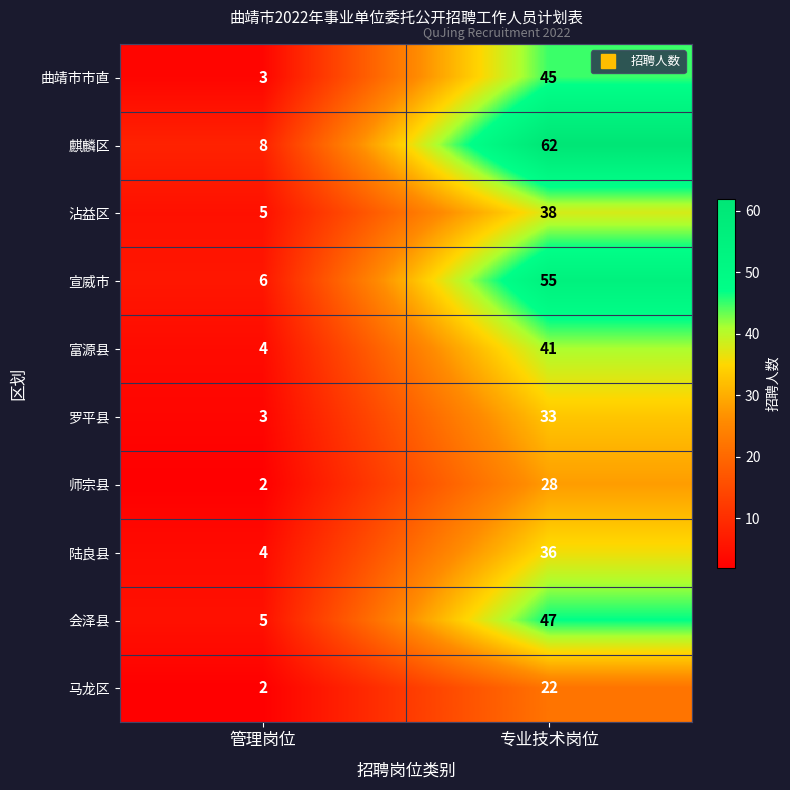

The 麒麟区 series shows 8 at 管理岗位. True or false?

True